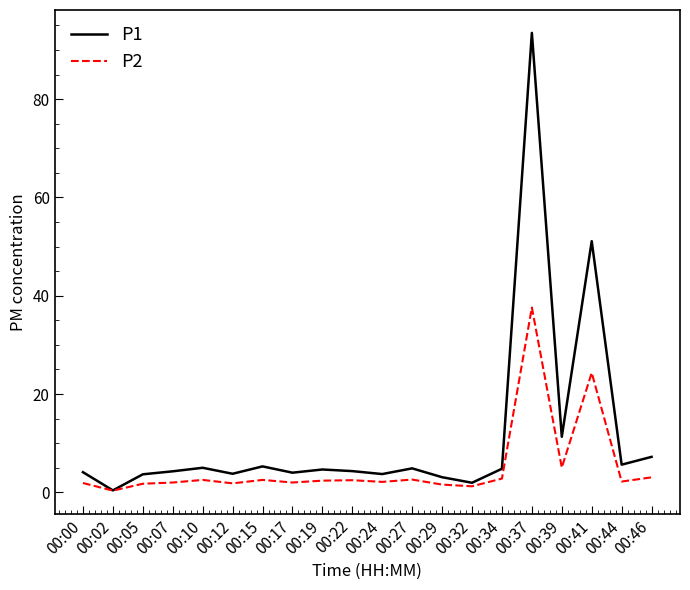

At which label does P2 reach its peak?

00:37